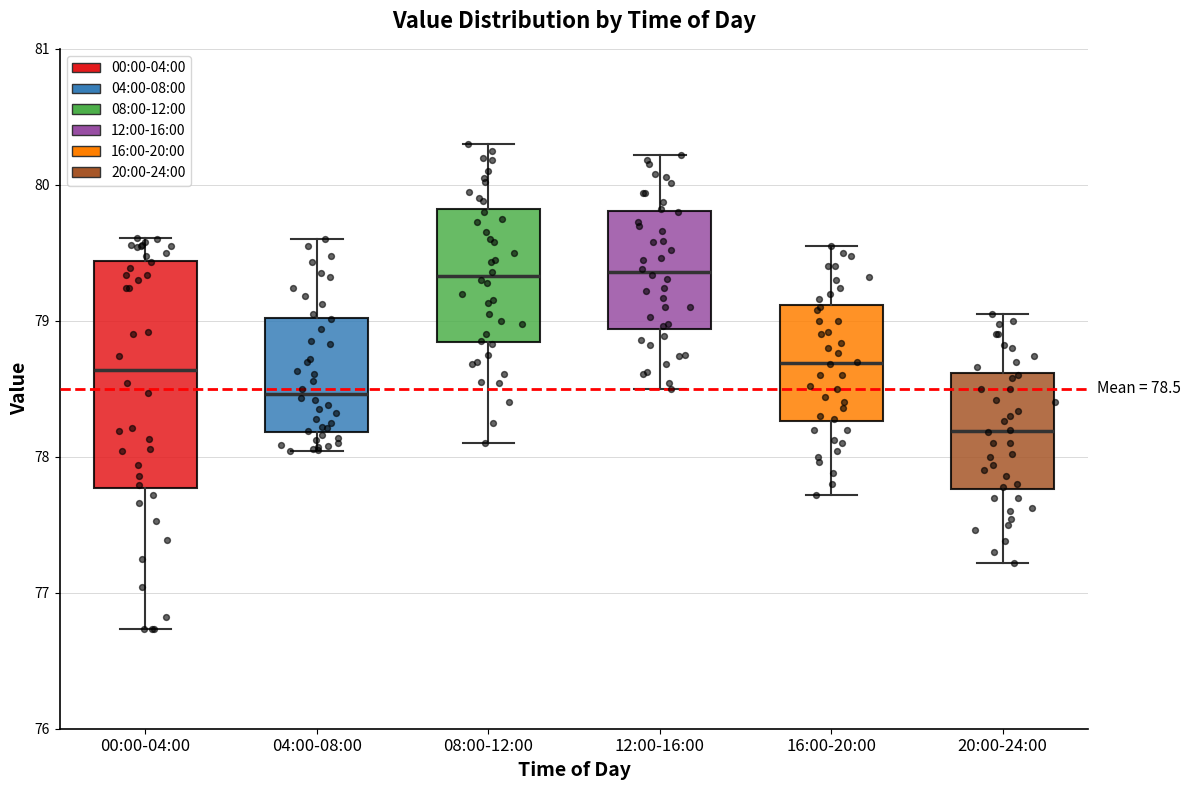

Comparing the boxes themselves (not the whiskers), which one is the tallest?

00:00-04:00